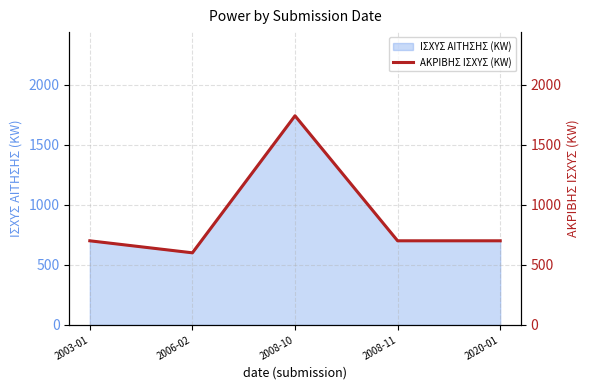

Reading left to right, extract all data points from this chart.

700	600	1740	700	700